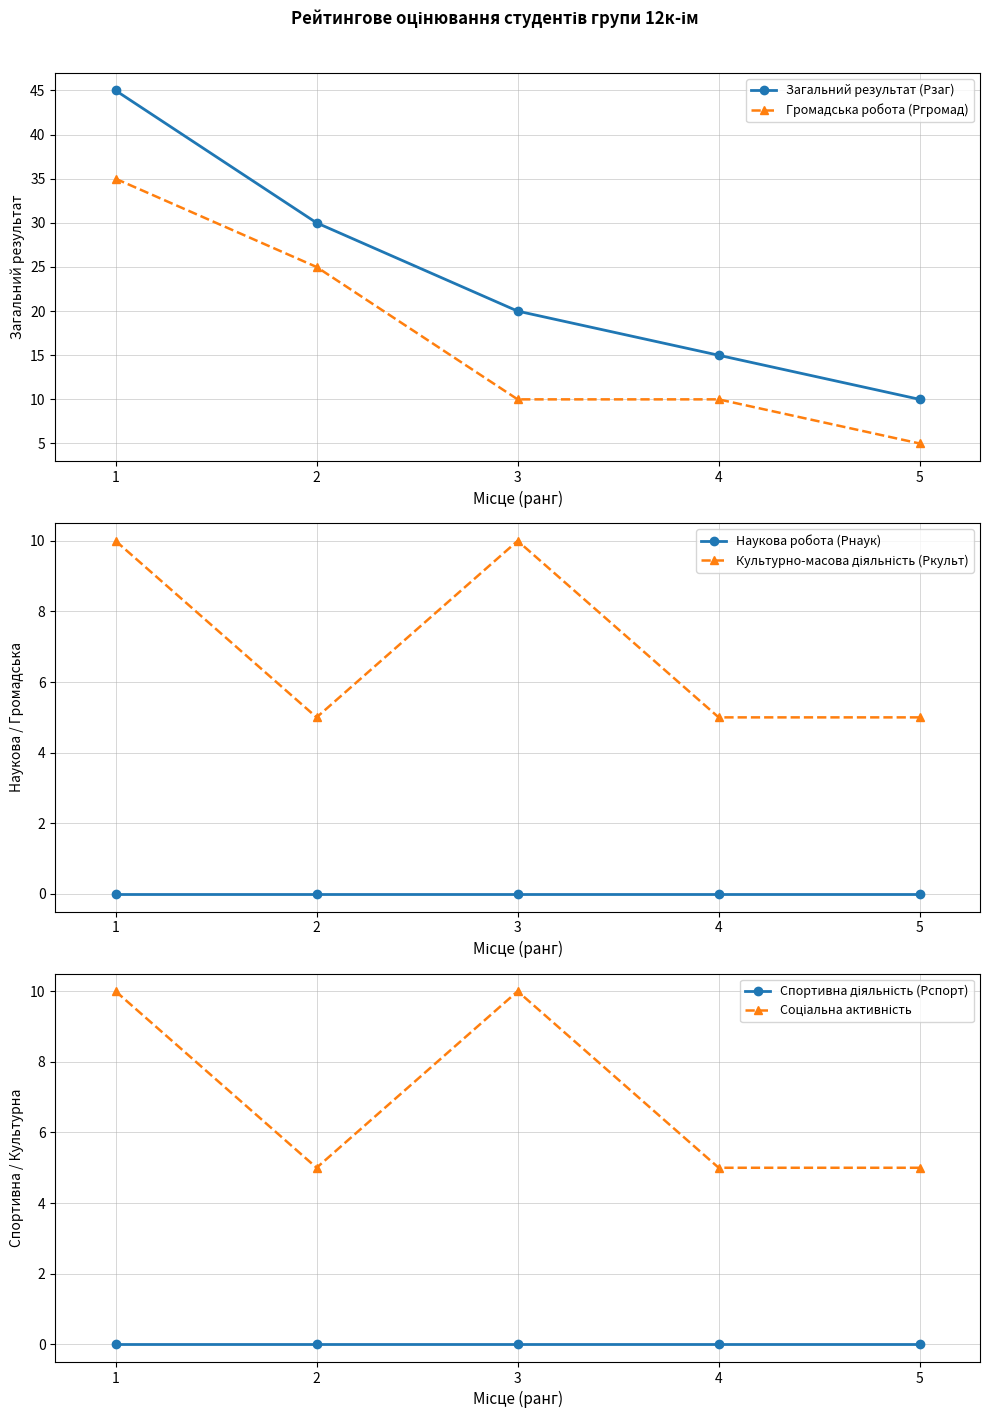

At which label does Загальний результат (Рзаг) first exceed 20?

1